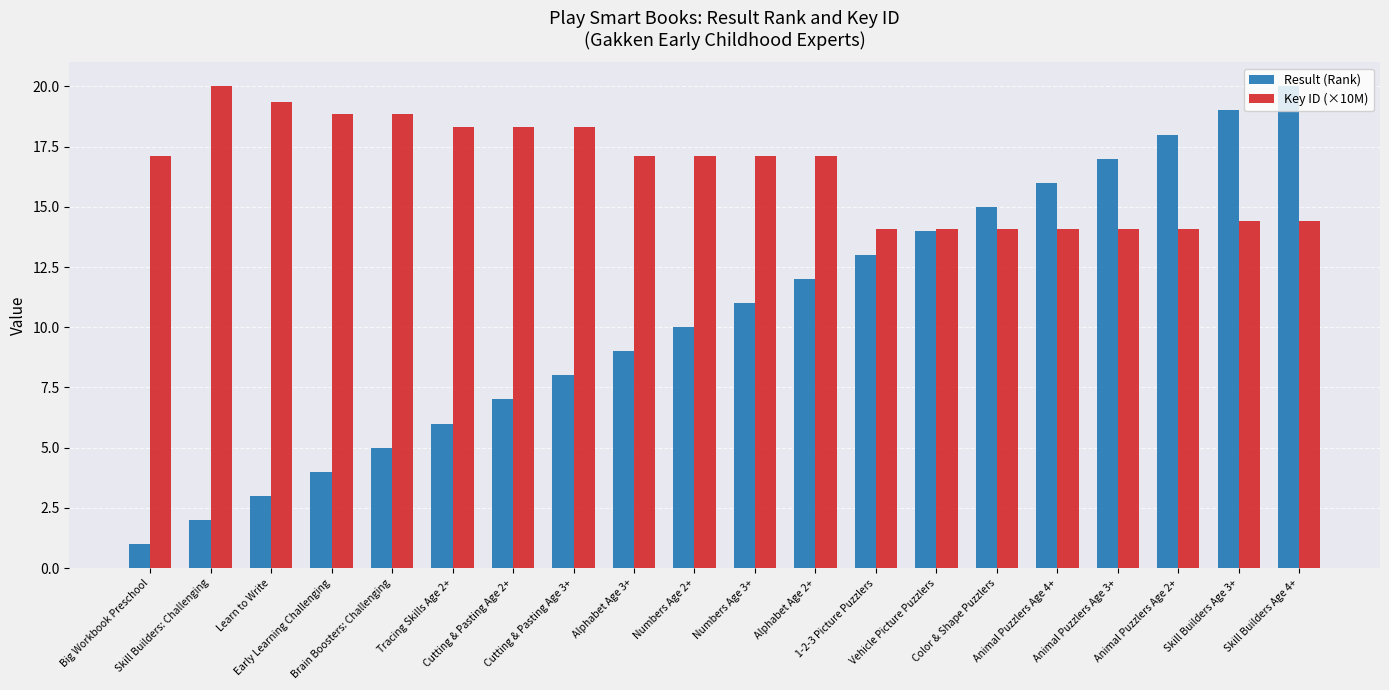

What is the label of the 2nd bar from the left?

Skill Builders: Challenging